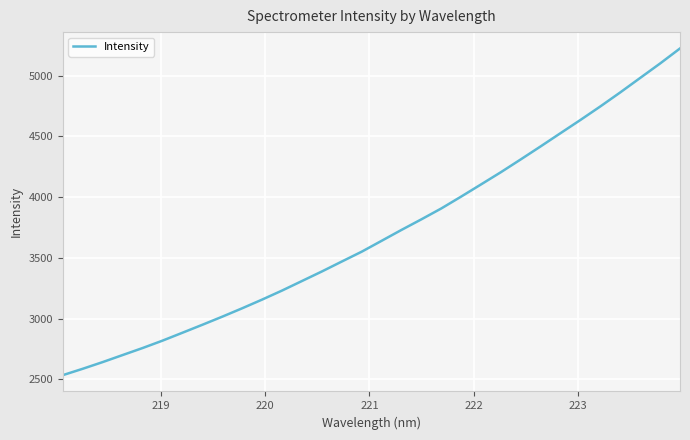

What is the difference between the second highest and second lowest values?

2512.1